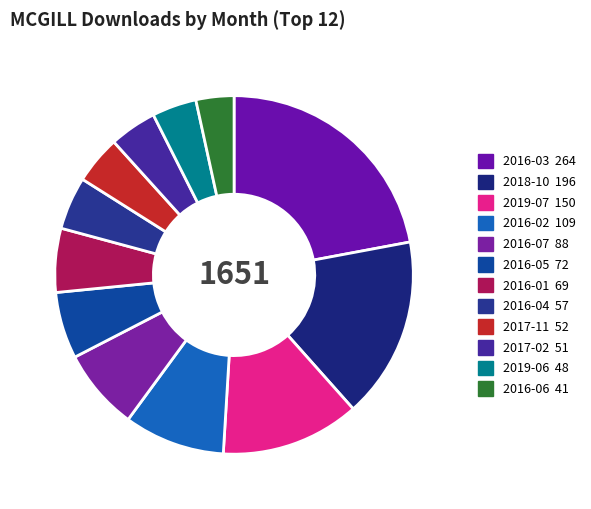

To the nearest percent, what is the combined percentage of 2019-07 and 2016-02?

22%